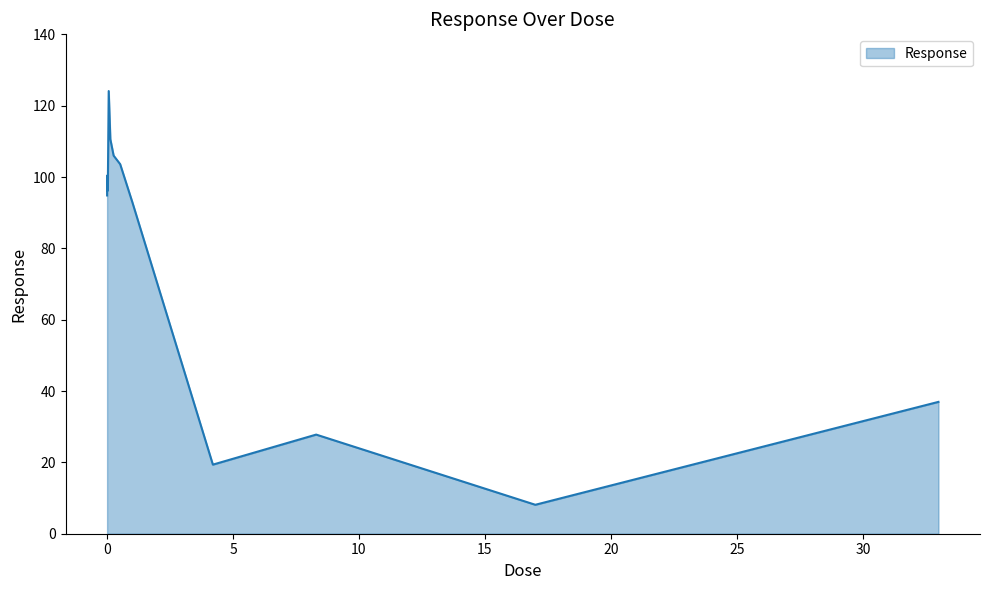

What is the greatest value displayed?

124.1